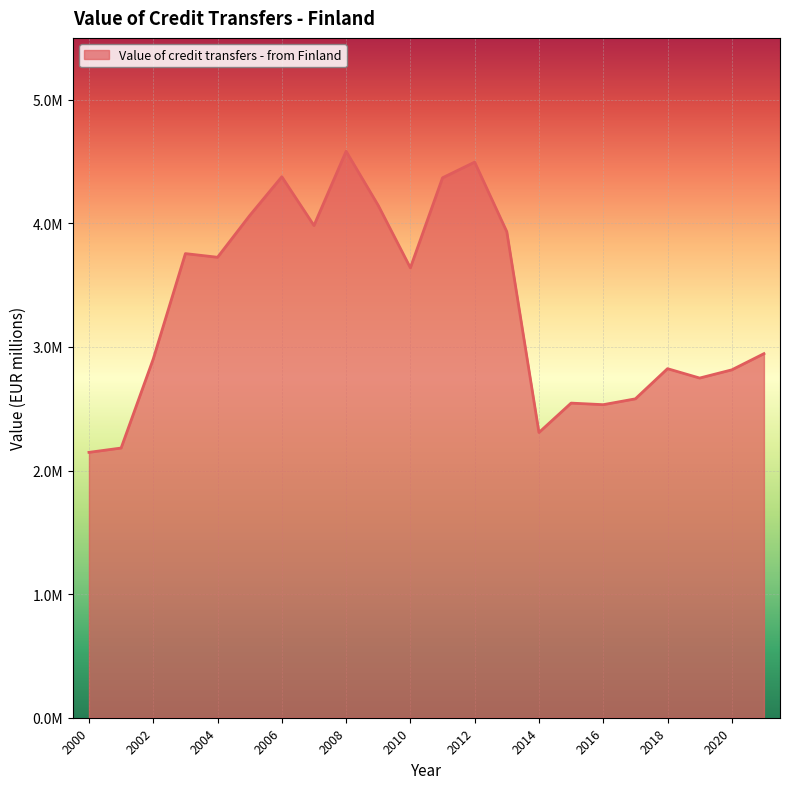

Is this an area chart (filled region under the line)?

Yes